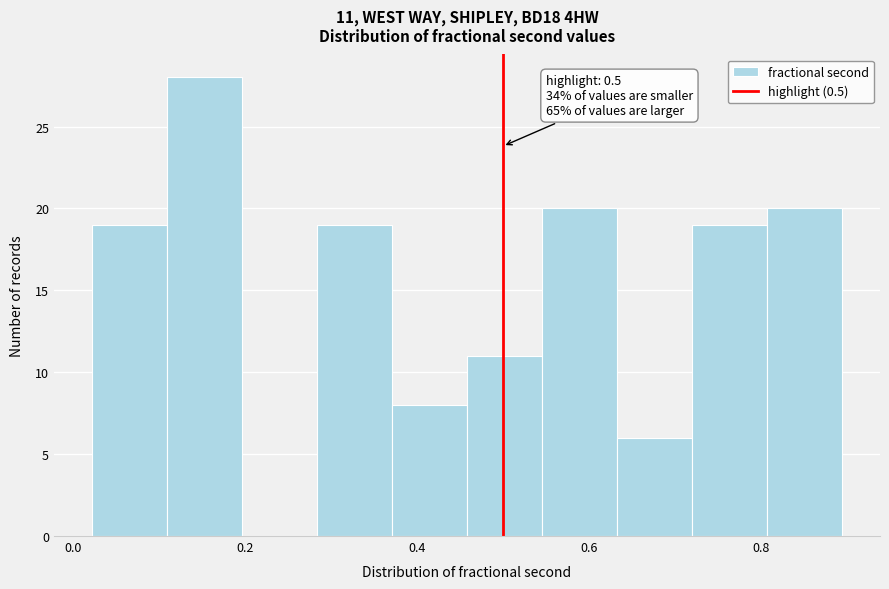

Which range on the x-axis has the tallest bar?

0.10 to 0.20